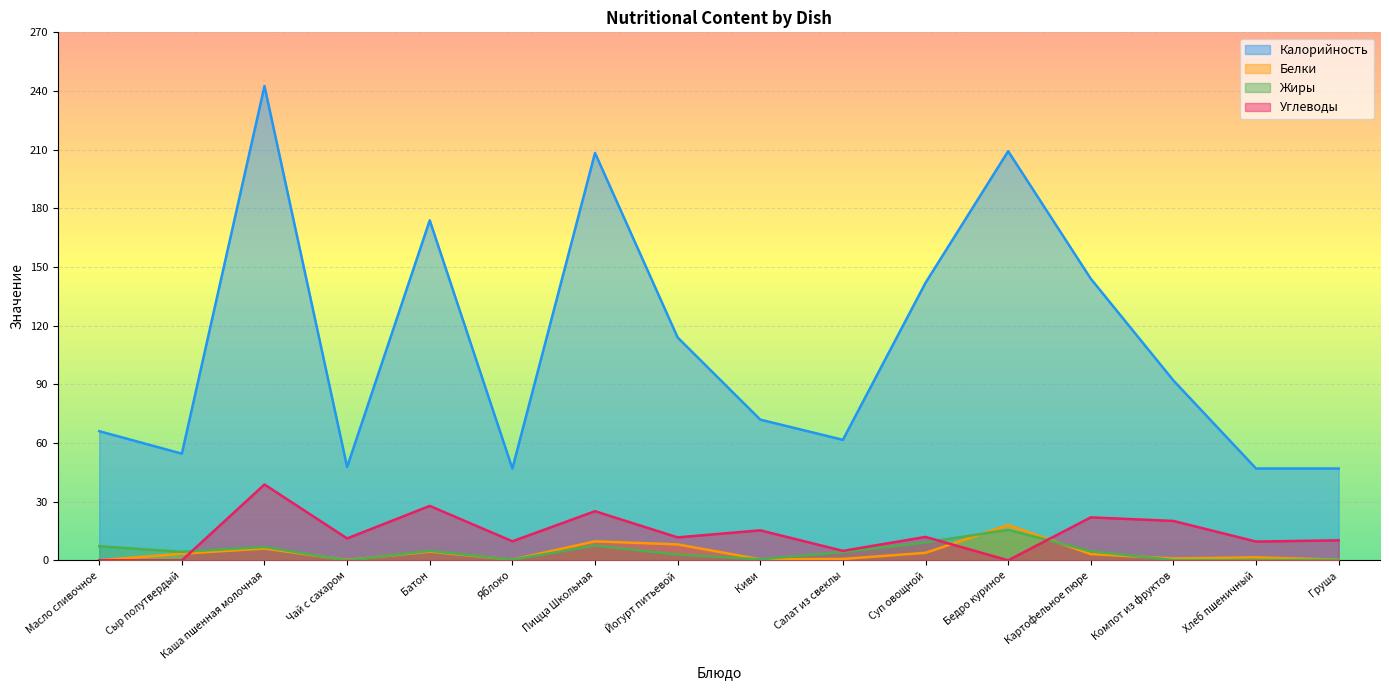

What is the difference between the highest and lowest values at Киви?

71.4